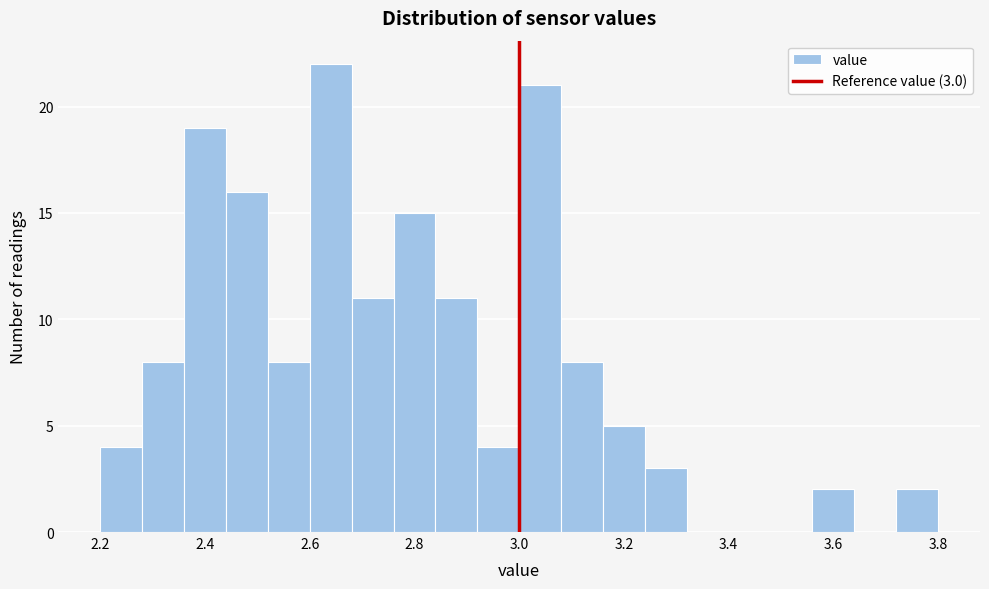

Over which range of the x-axis is the bar tallest?

2.60 to 2.68